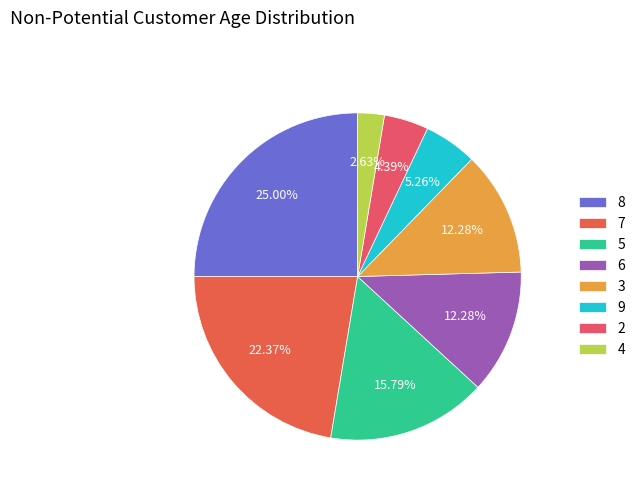

Count the number of slices in the pie.

8